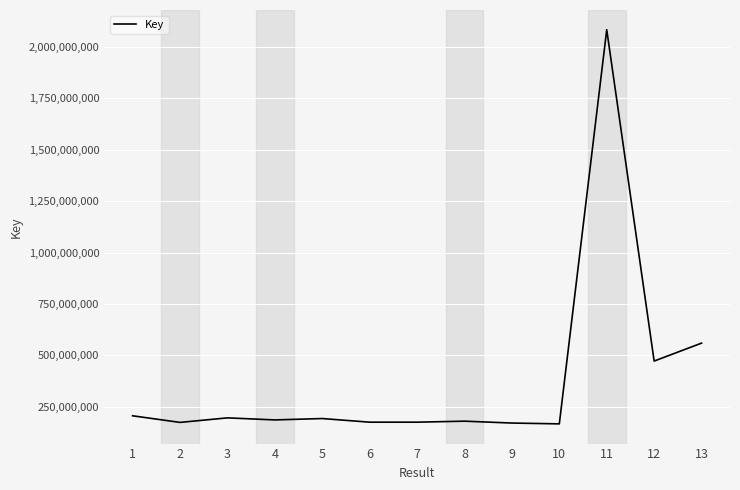

Is it true that the value at 7 is 174126208?

True